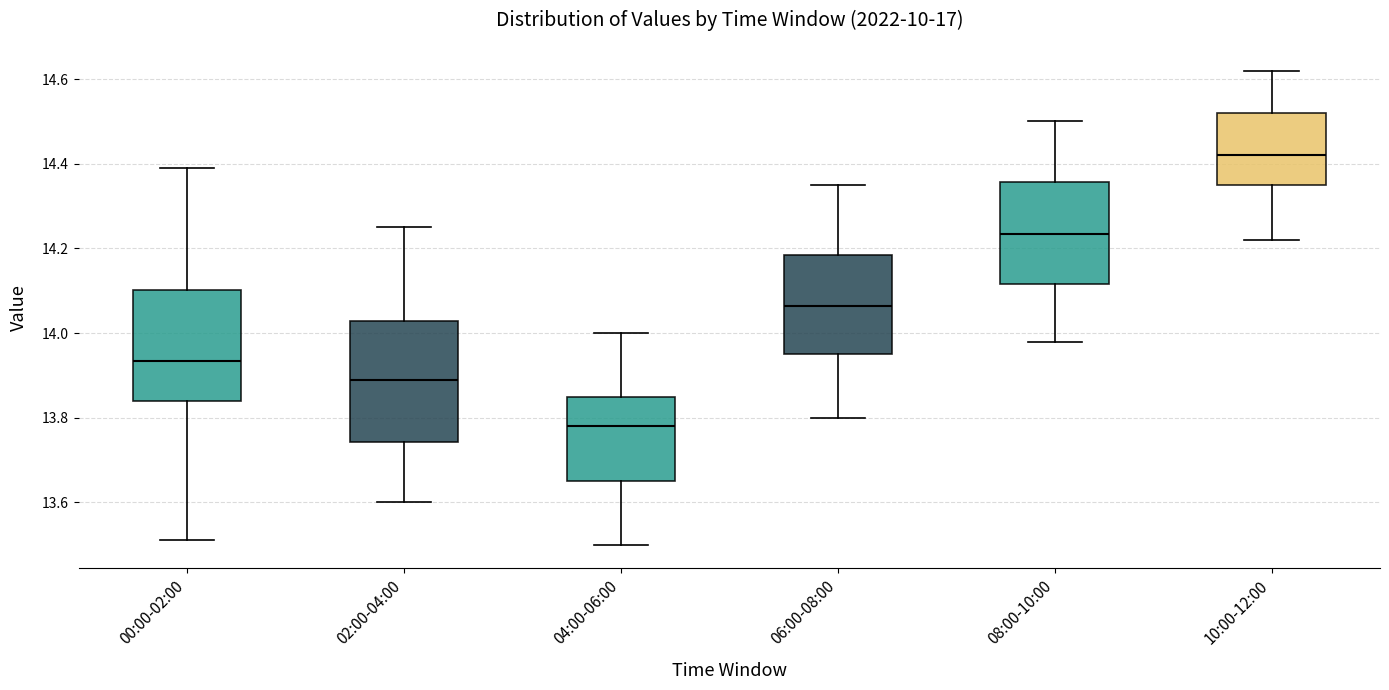

Which box's median line is the lowest?

04:00-06:00